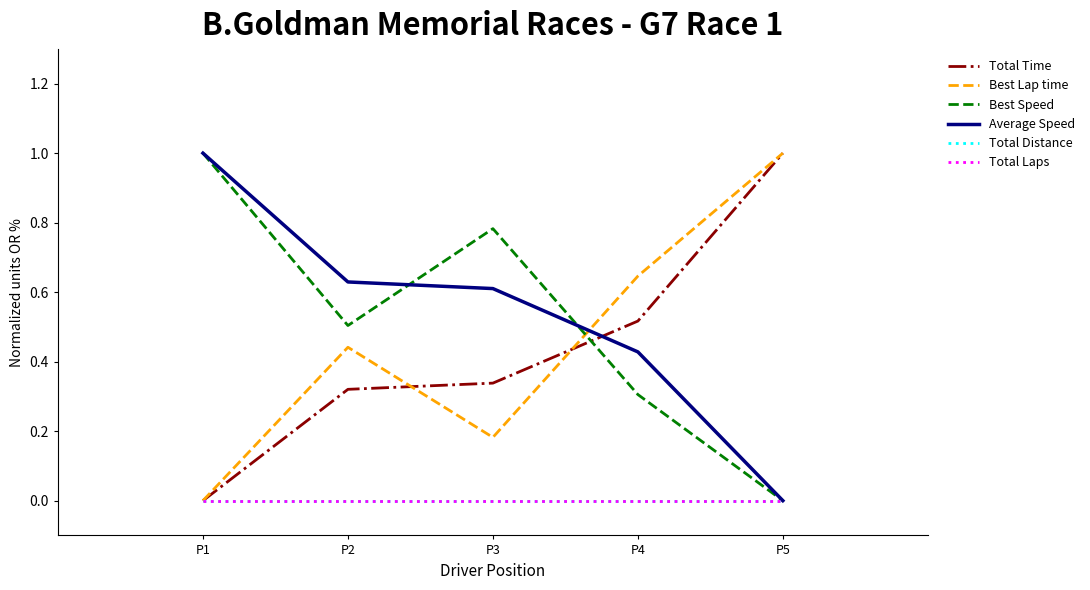

Does the chart have visible grid lines?

No